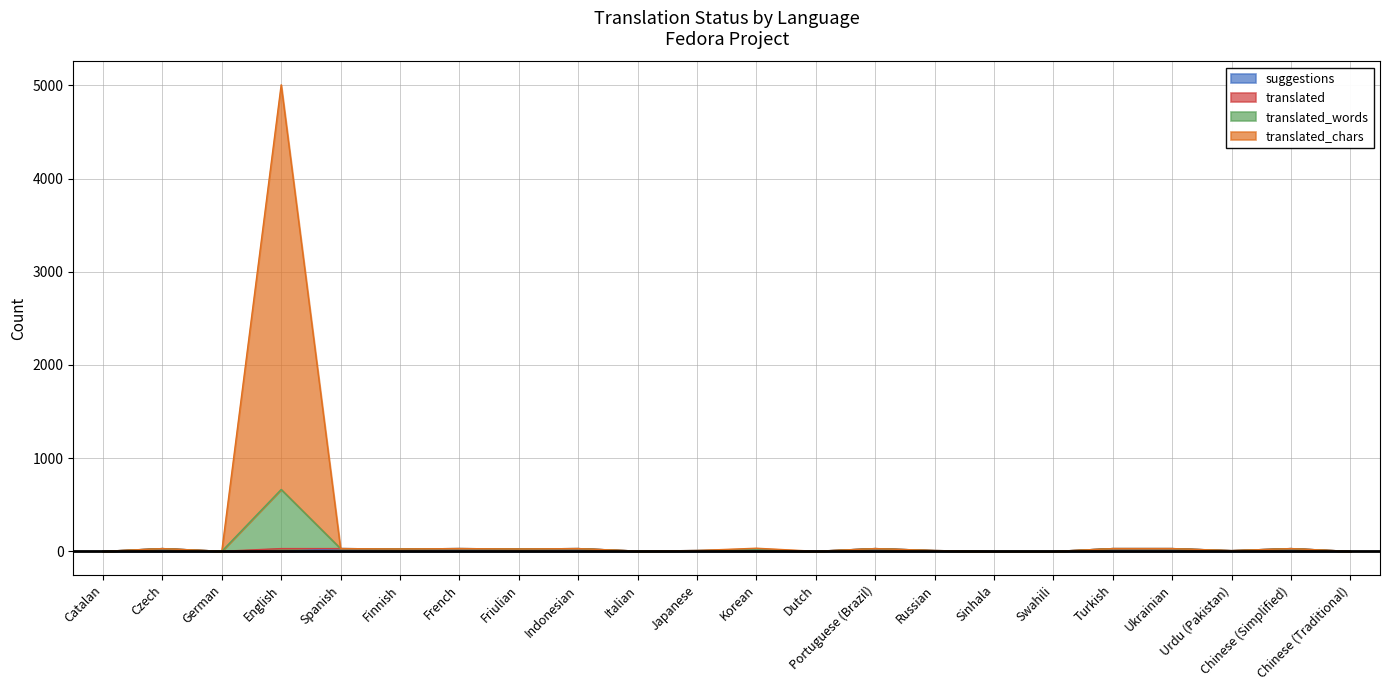

What is the label of the 18th point from the right?

Spanish